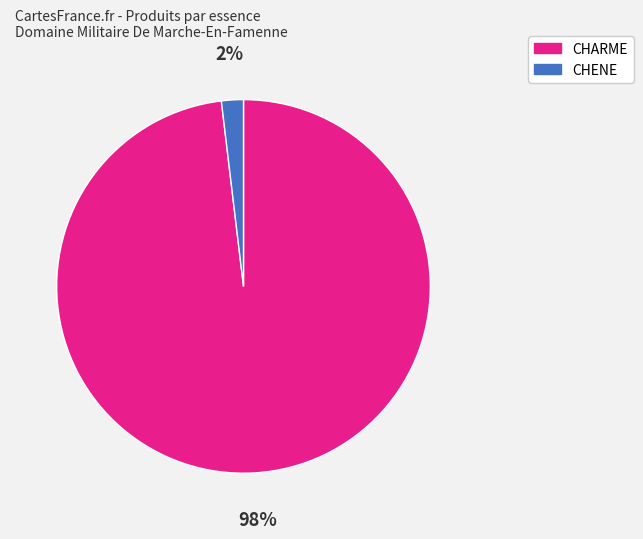

Does CHARME represent more than half of the total?

Yes